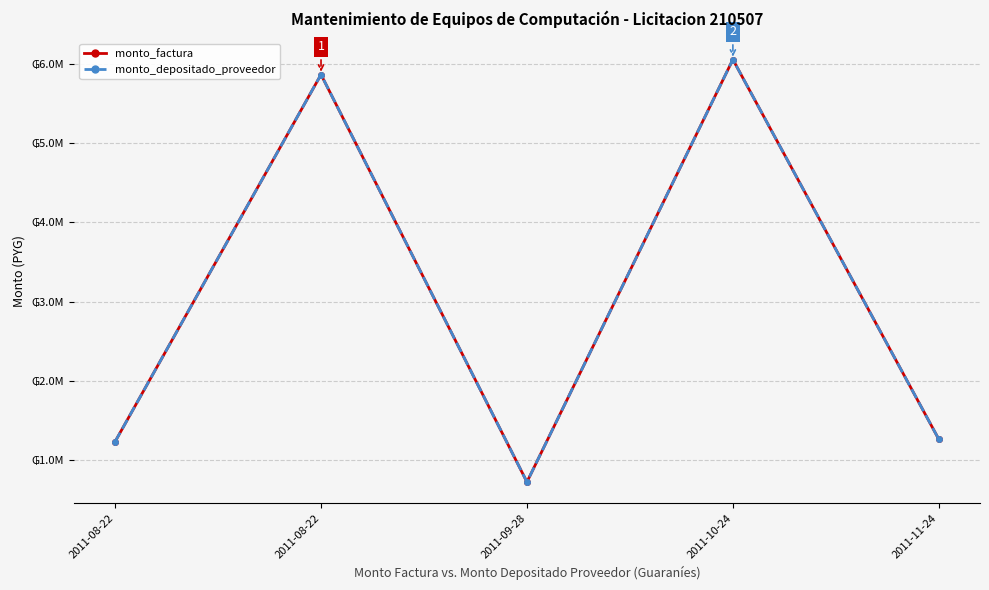

What is the greatest value displayed?

6060000